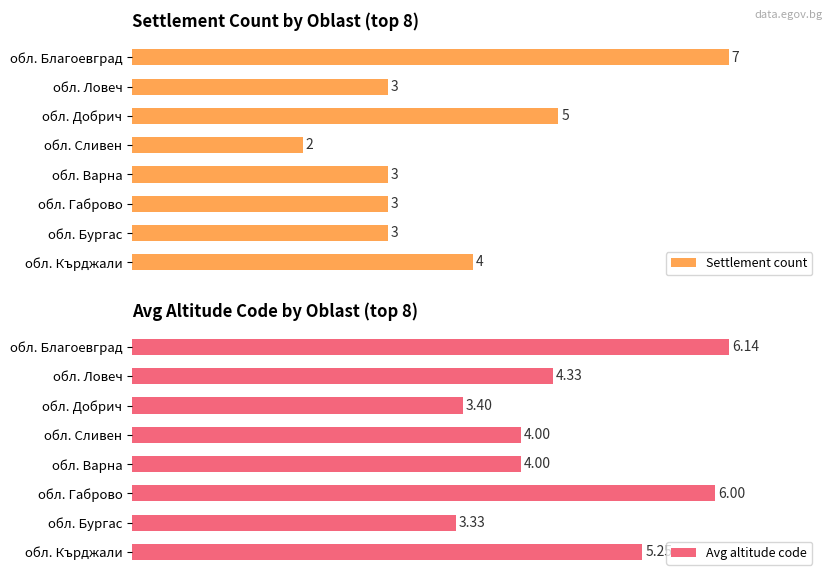

Is it true that Avg altitude code equals 24.0 at обл. Бургас?

False